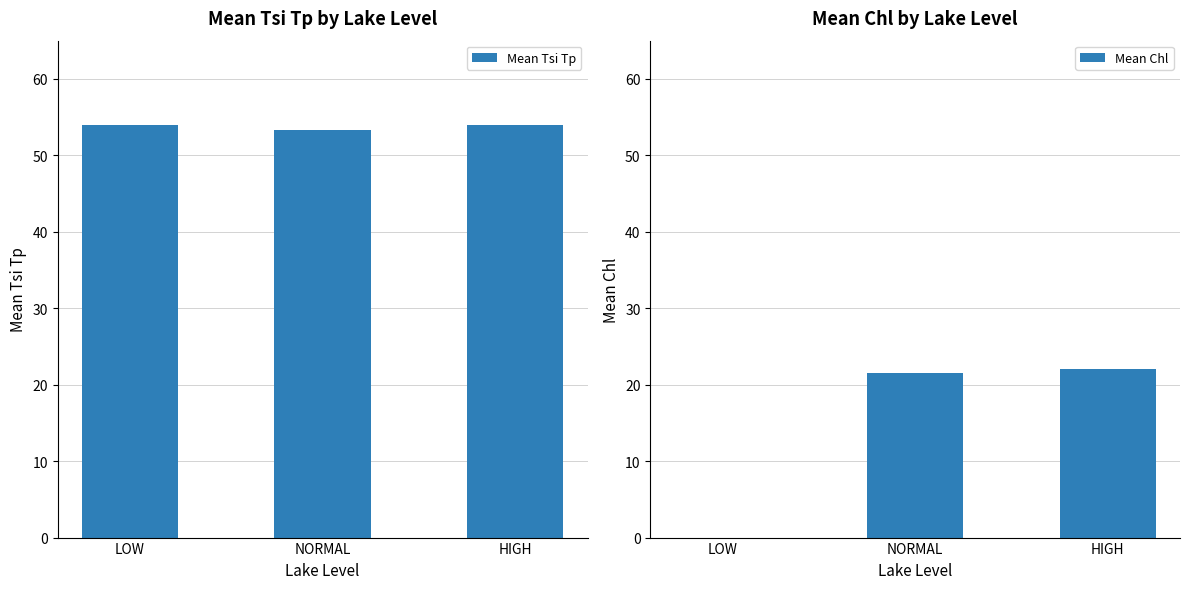

Which category has the lowest value across all series?

LOW